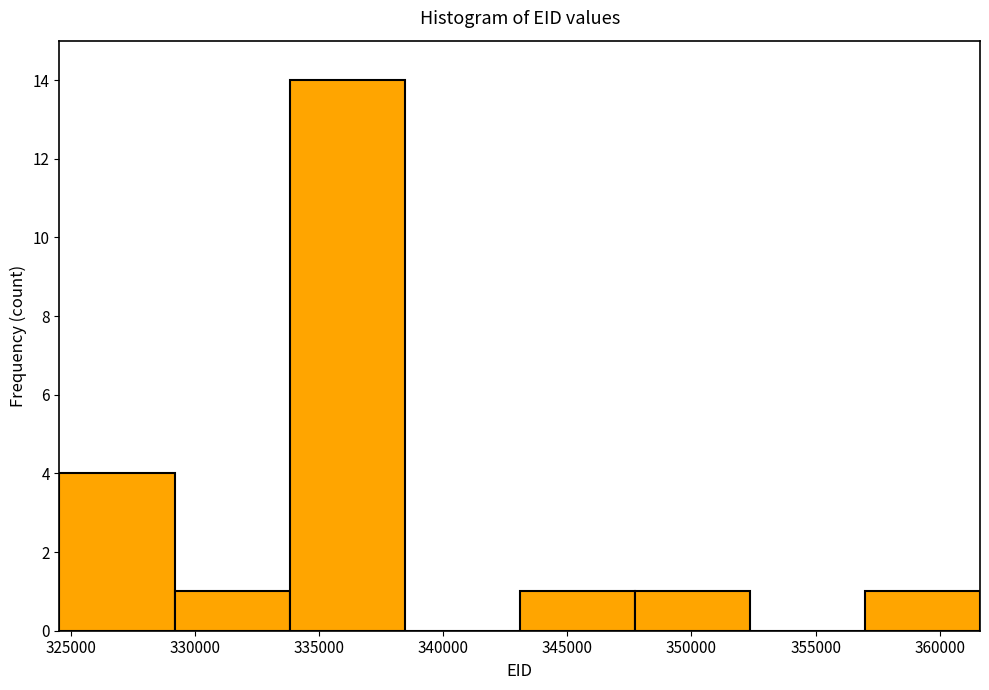

Over which range of the x-axis is the bar tallest?

334000 to 338500